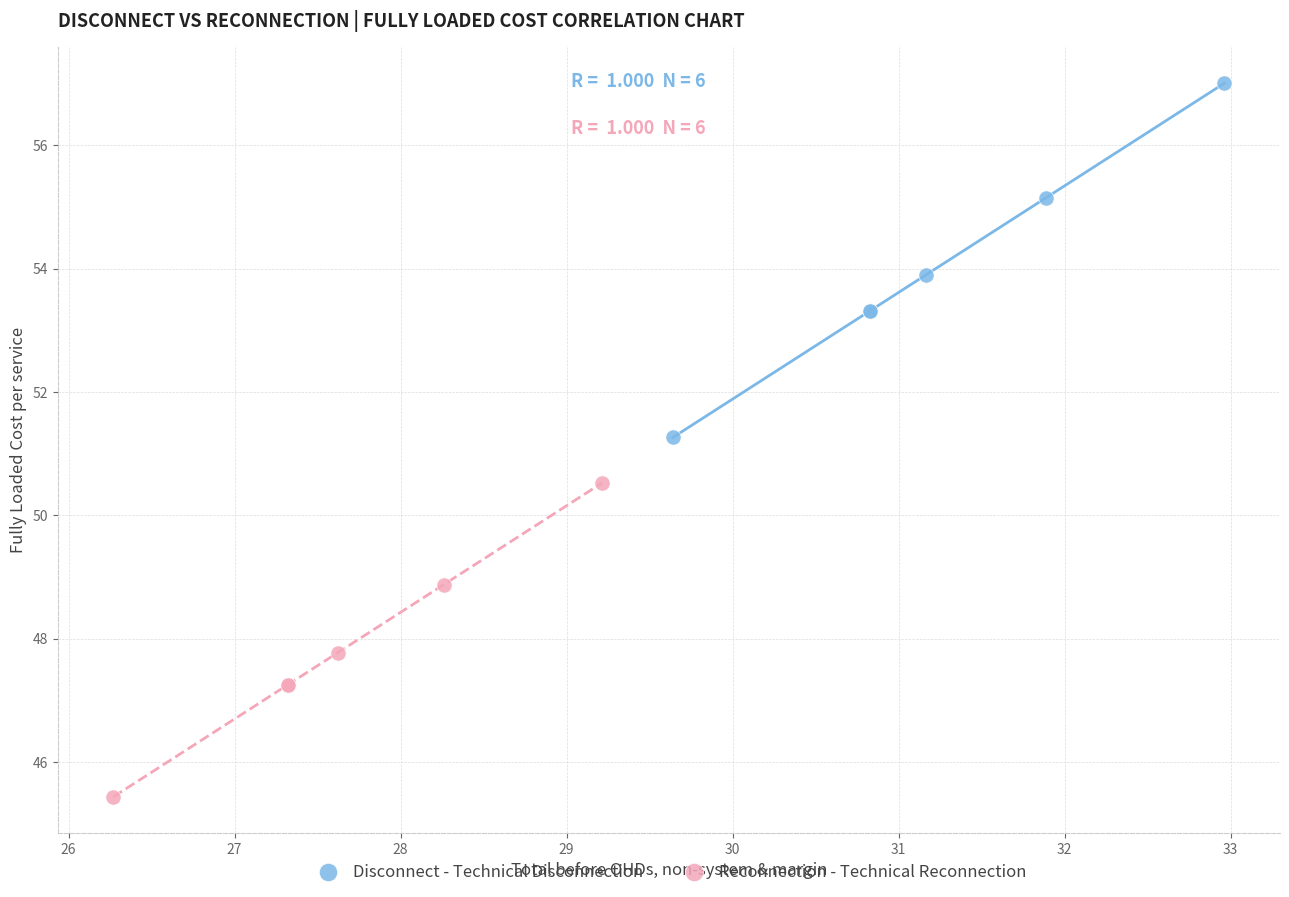

Which series reaches the maximum Y coordinate?

Disconnect - Technical Disconnection